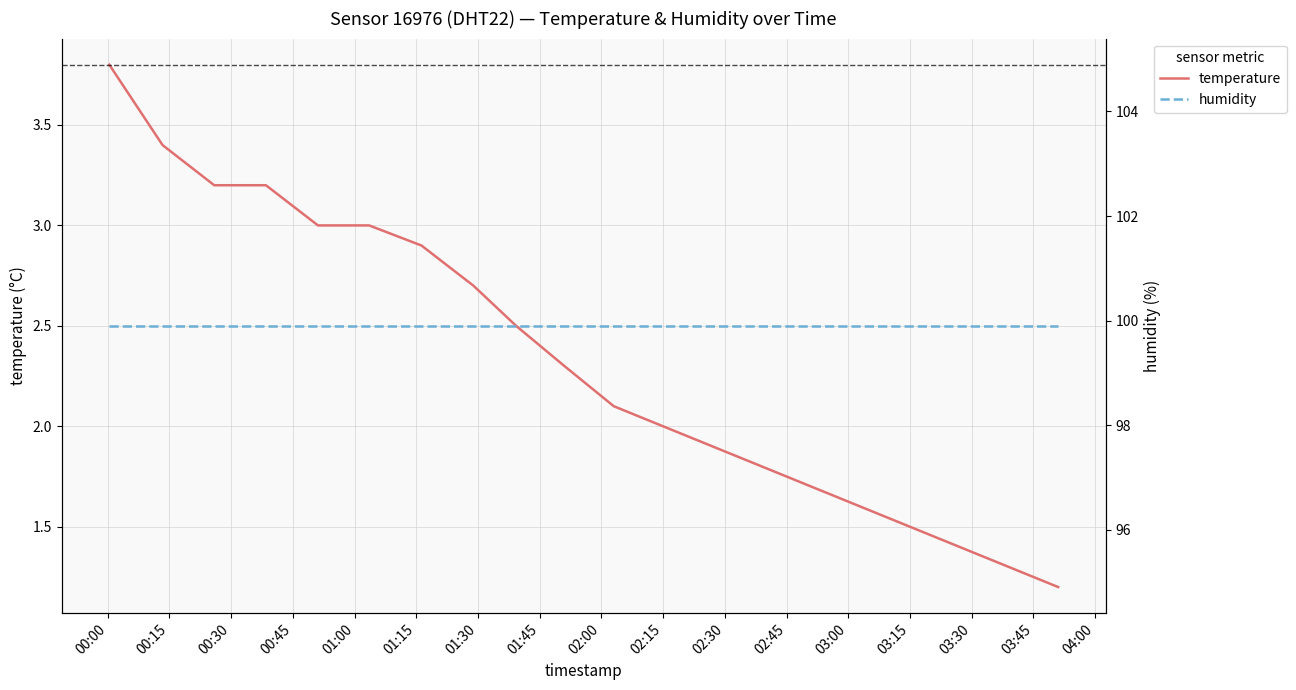

Is this an area chart (filled region under the line)?

No